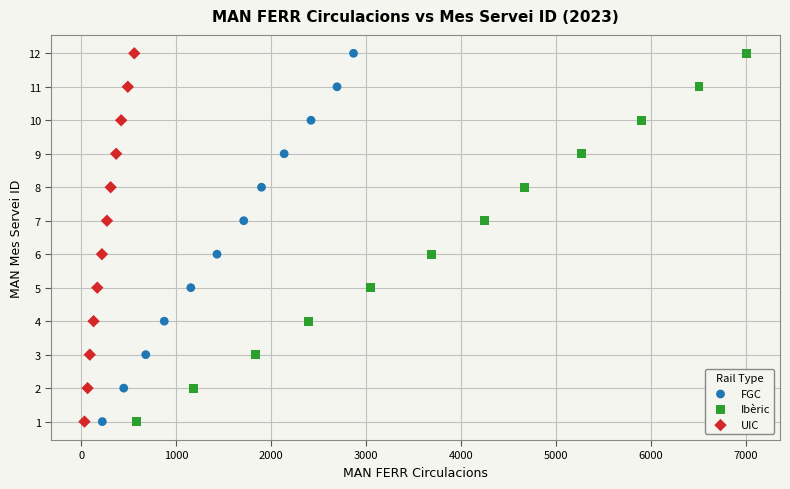

What are all the series names shown in the legend?

FGC, Ibèric, UIC